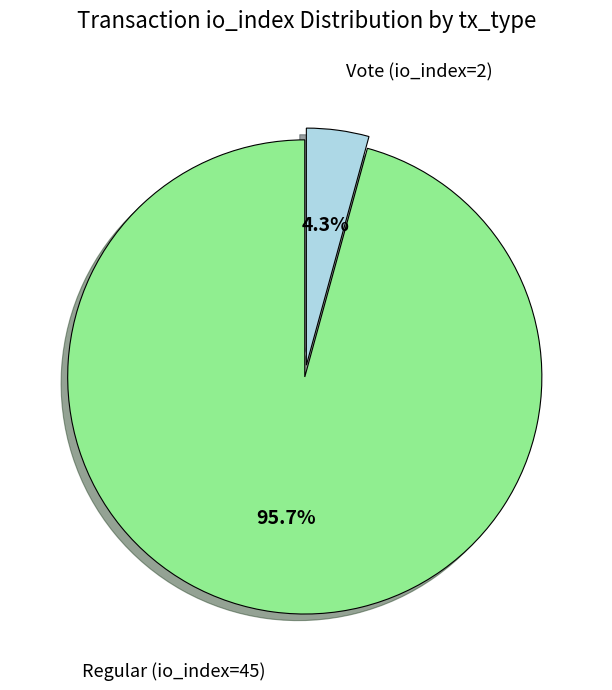

Do Regular (io_index=45) and Vote (io_index=2) together represent more than half of the pie?

Yes